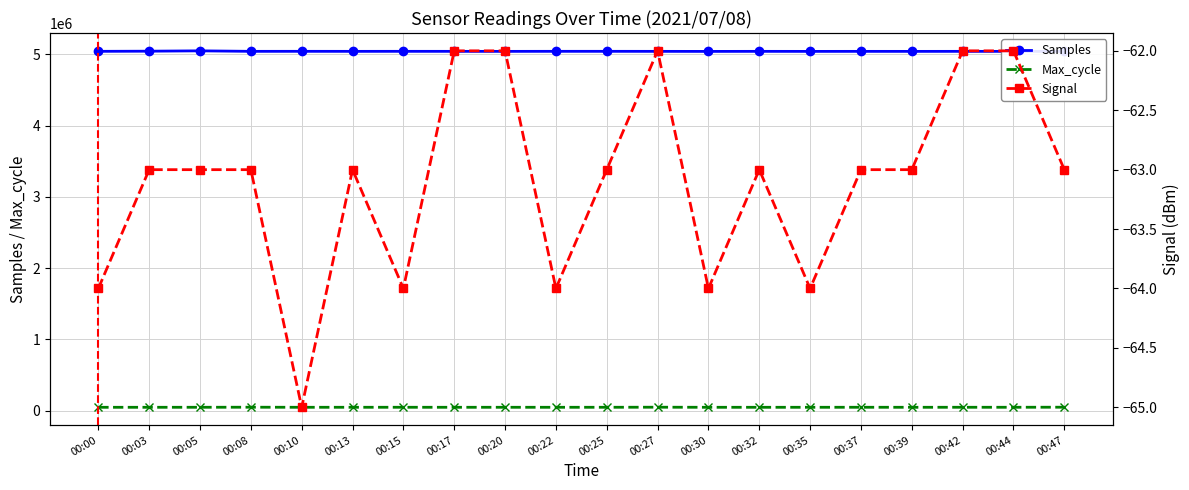

What is the value of the Samples point at the 5th from the left?

5042824